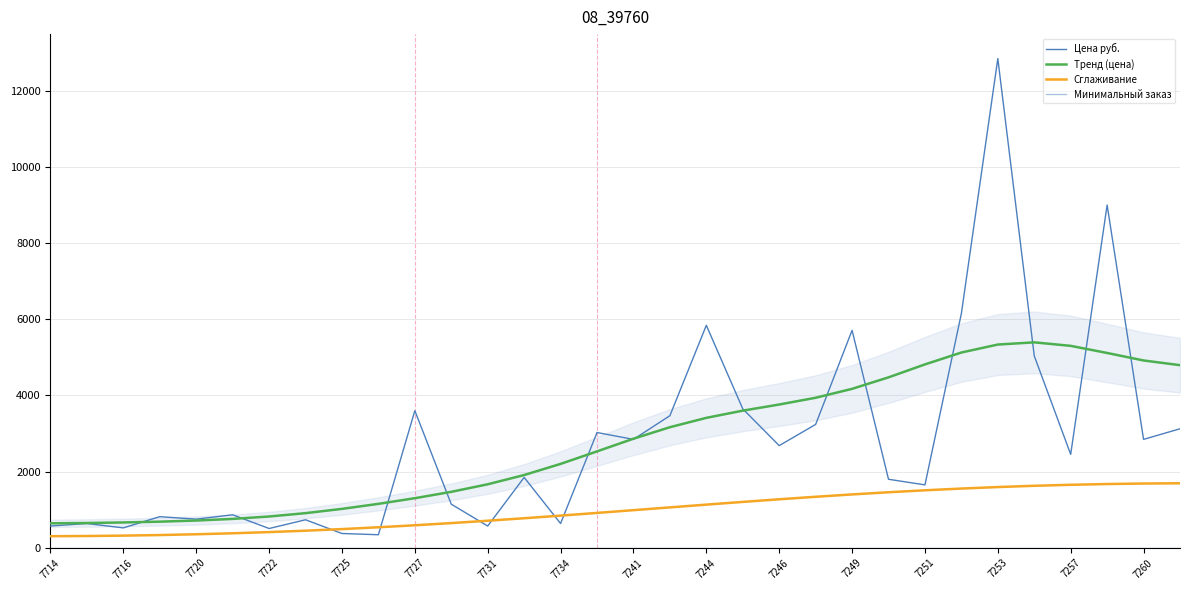

Which series ends up on top after the final intersection of Тренд (цена) and Цена руб.?

Тренд (цена)